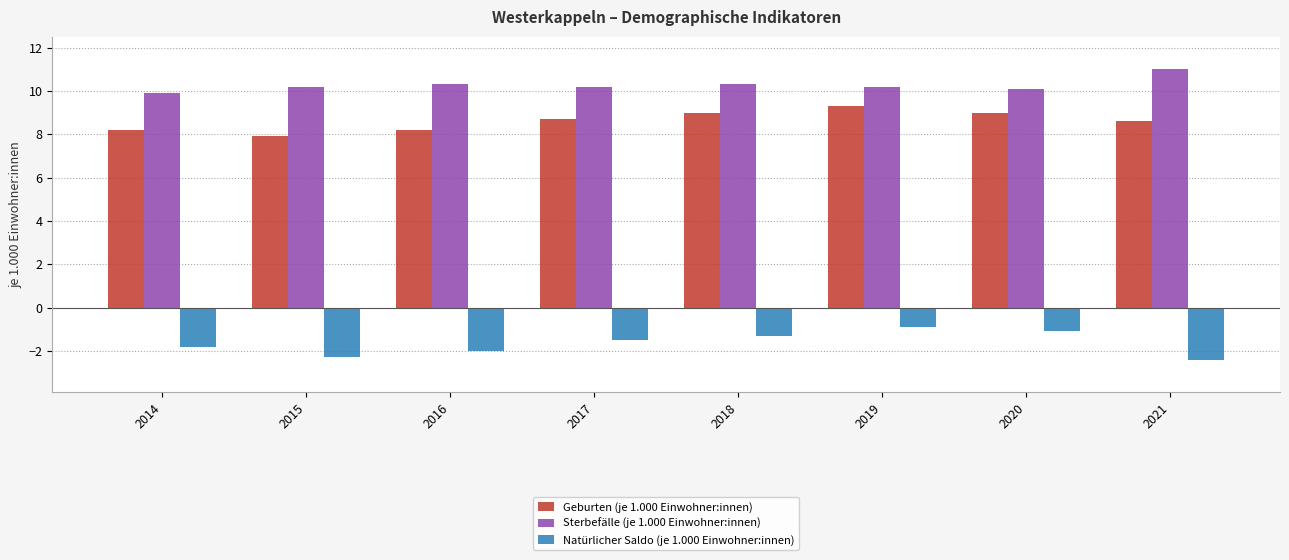

How many values in the Natürlicher Saldo (je 1.000 Einwohner:innen) series exceed -1?

1